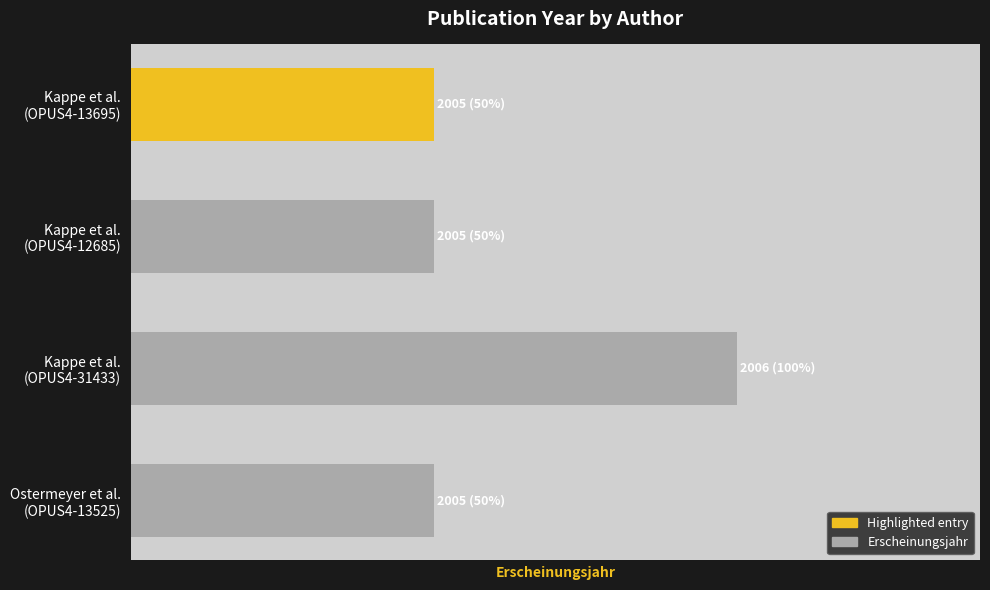

What is the sum of all values?

8021